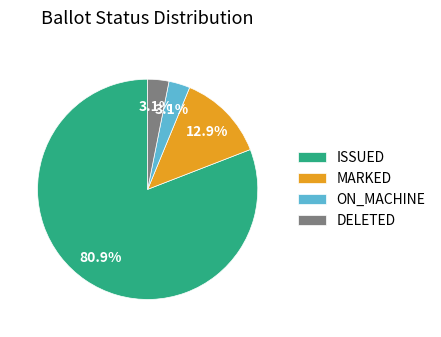

Which slice is the largest?

ISSUED